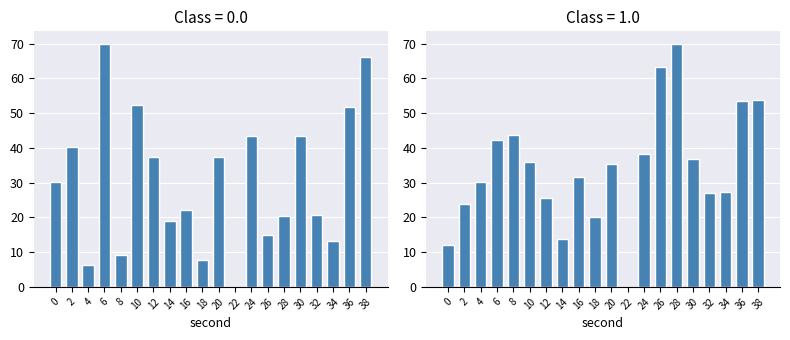

How many bars are there in each group?

2